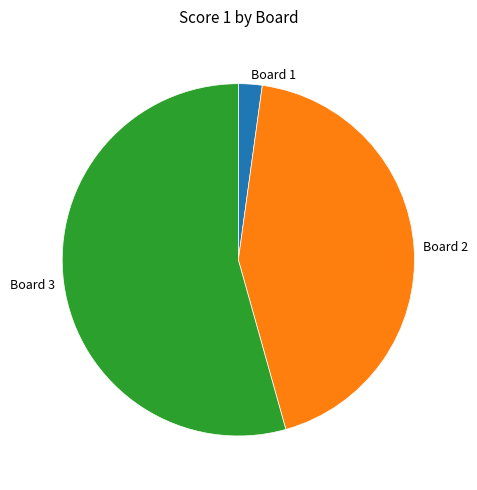

Is it true that Board 2 is 58% of the pie?

False